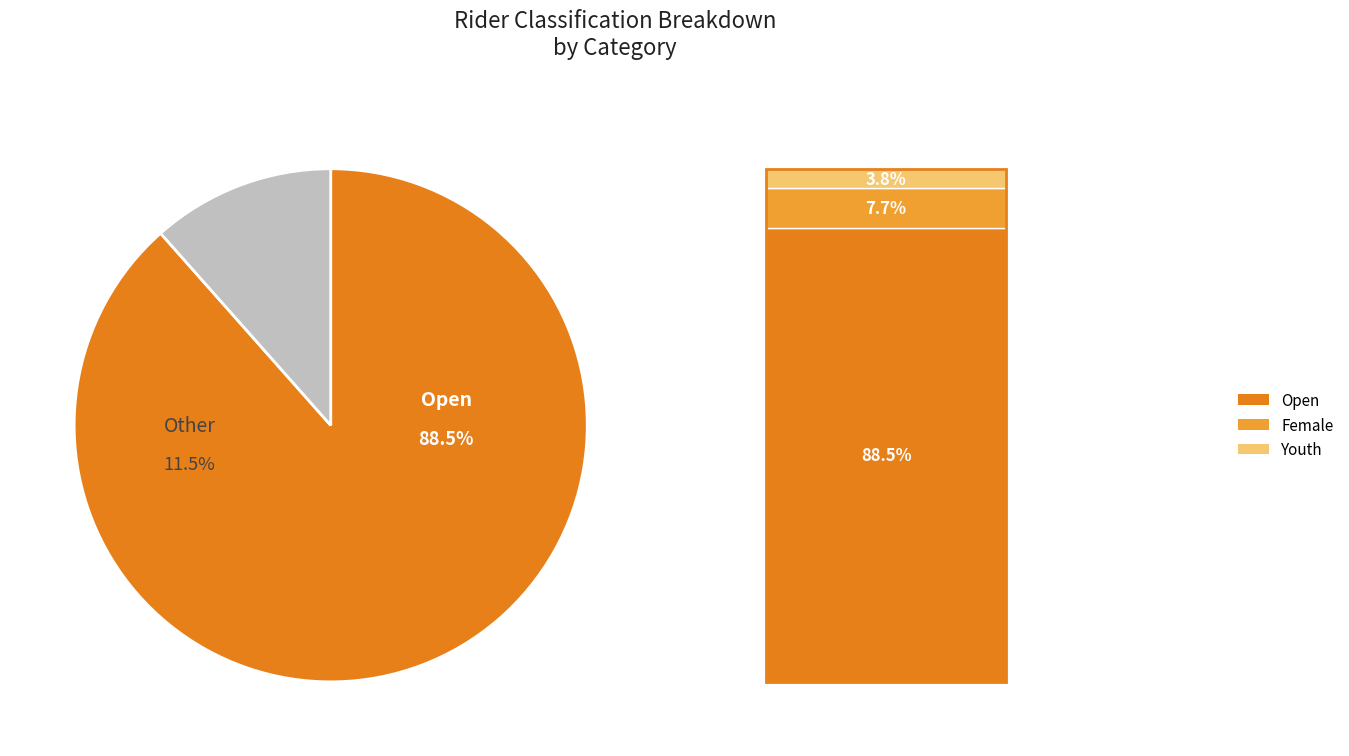

Which slice is the smallest?

Youth